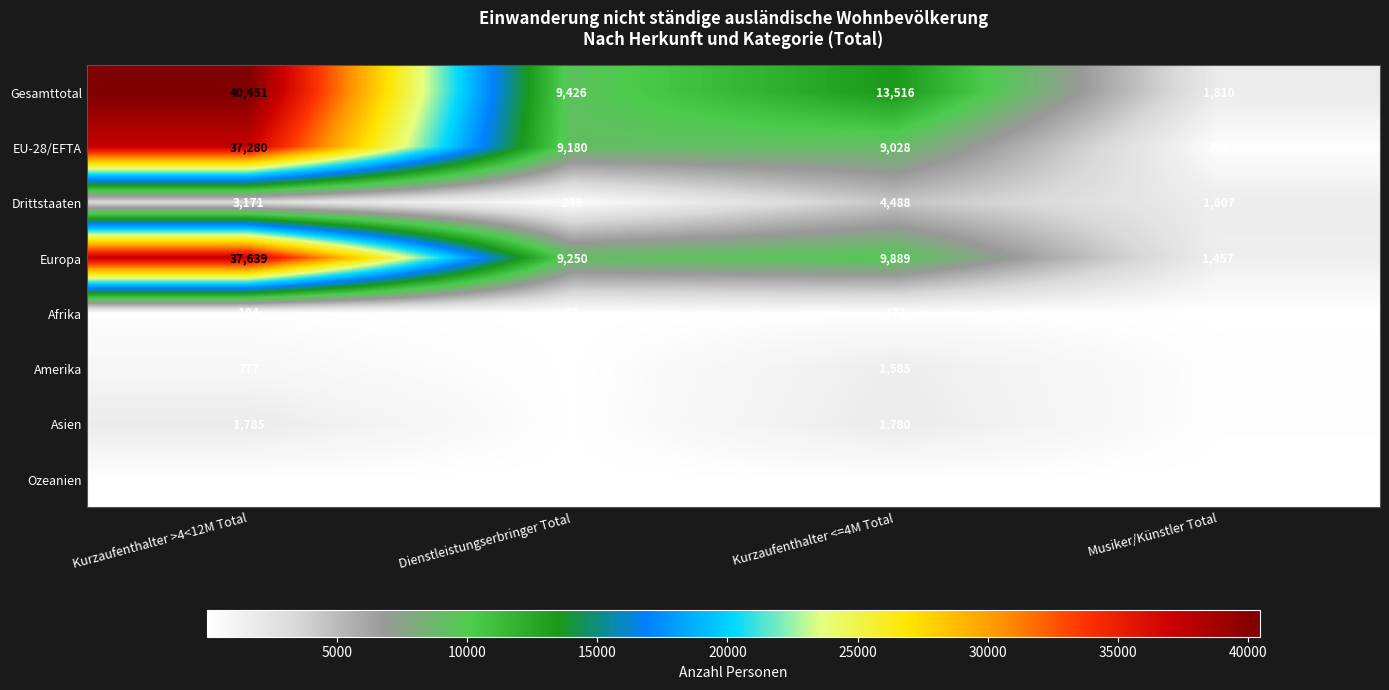

Rank the series by their maximum value, from highest to lowest.

Gesamttotal, Europa, EU-28/EFTA, Drittstaaten, Asien, Amerika, Afrika, Ozeanien